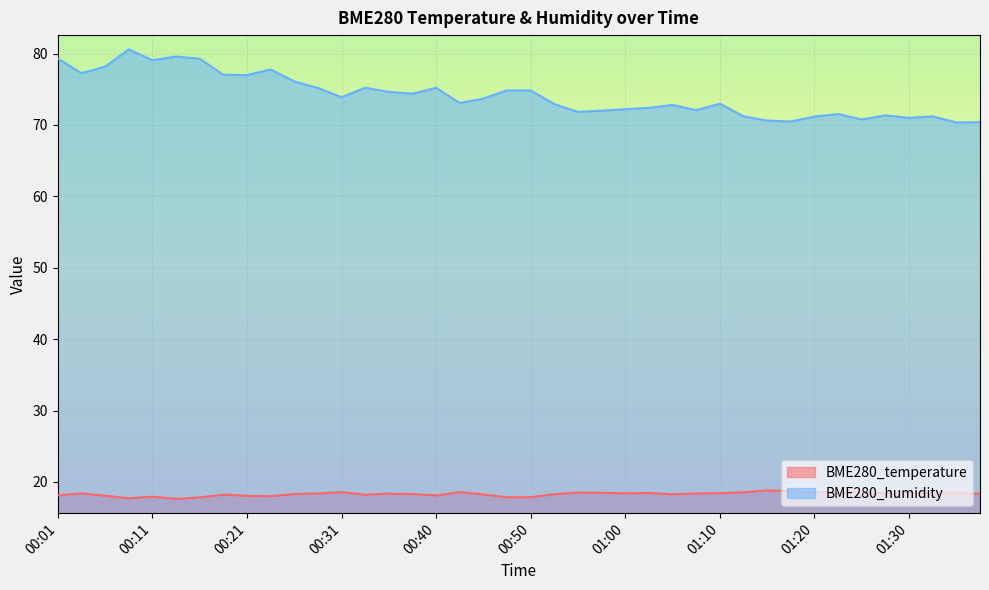

What is the highest value of the BME280_humidity series?

80.6